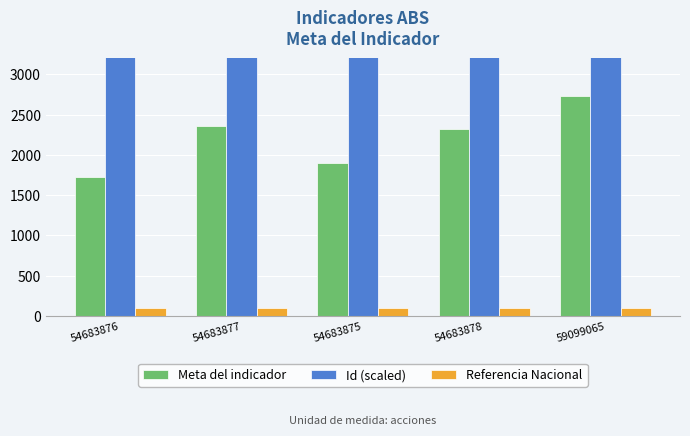

Reading left to right, extract all data points from this chart.

Meta del indicador: 54683876=1726.0	54683877=2358.0	54683875=1897.0	54683878=2315.0	59099065=2727.0
Id (scaled): 54683876=546838.8	54683877=546838.8	54683875=546838.8	54683878=546838.8	59099065=590990.7
Referencia Nacional: 54683876=100.0	54683877=100.0	54683875=100.0	54683878=100.0	59099065=100.0